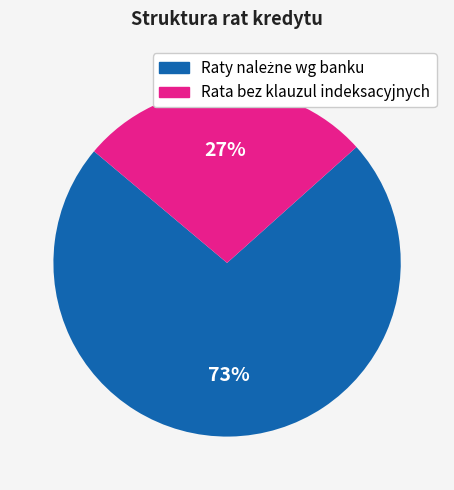

To the nearest percent, what is the average slice percentage?

50%